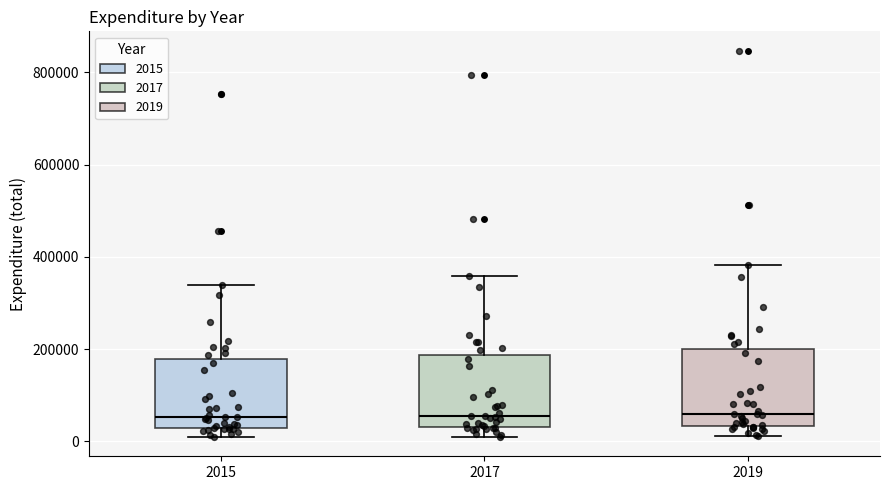

Where does the upper whisker of the box at x = 2017 end on the y-axis? The values are not printed on the chart, so give them approximately, as read against the axis.

360000